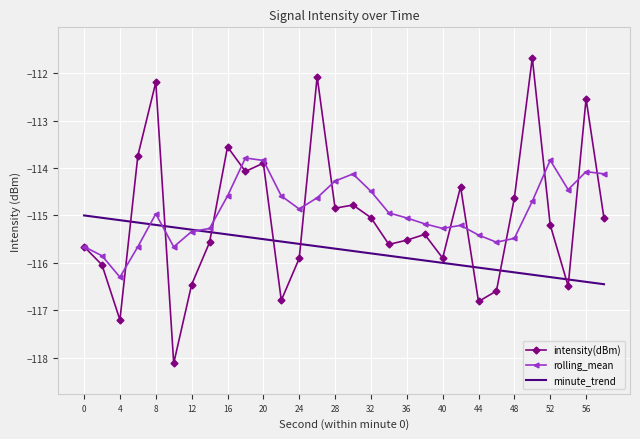

List the series in order of their peak value, lowest first.

minute_trend, rolling_mean, intensity(dBm)